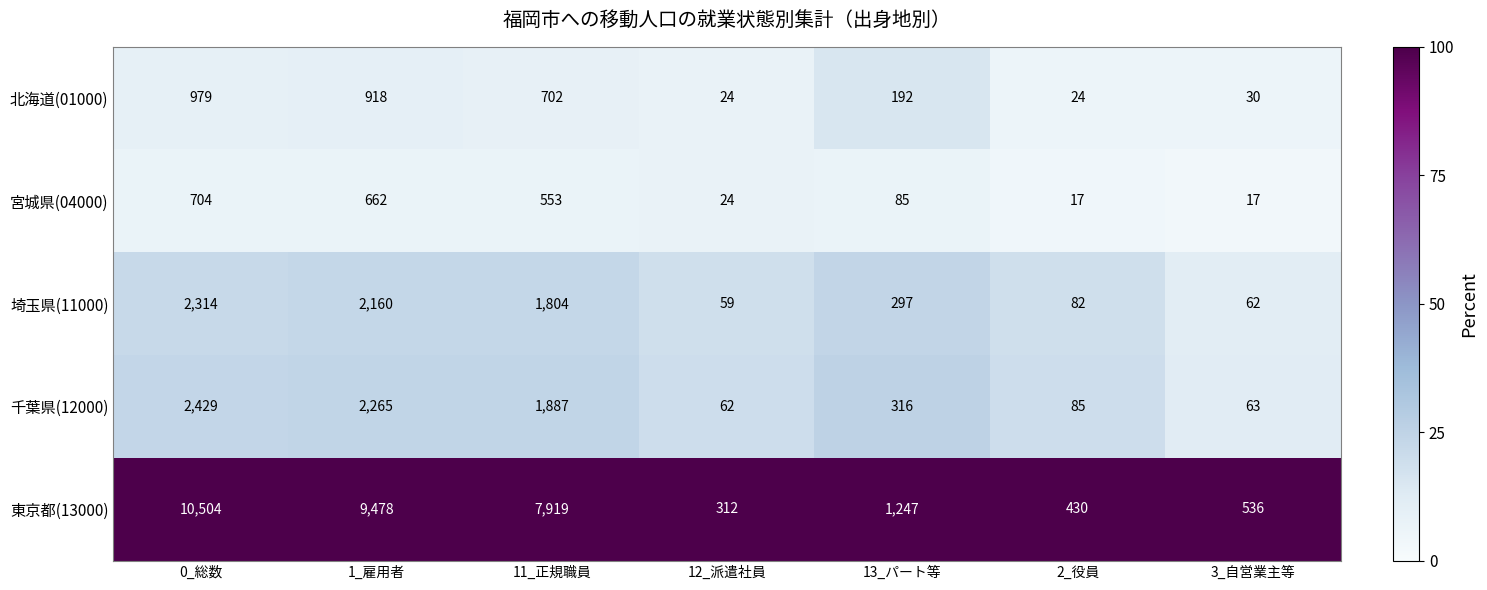

At how many categories does at least one series exceed 24?

7